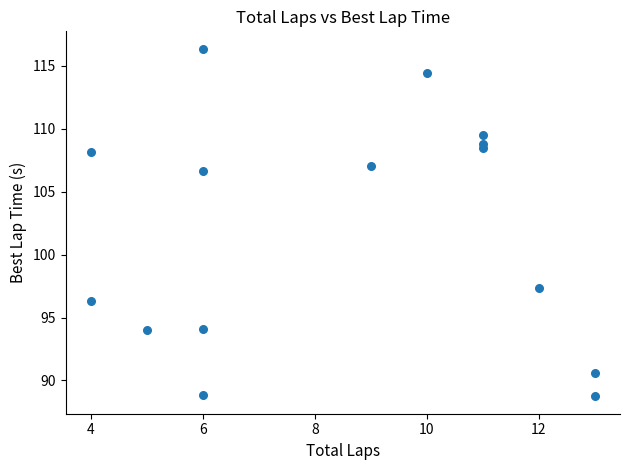

What is the range of X values (max minus min)?

9.0